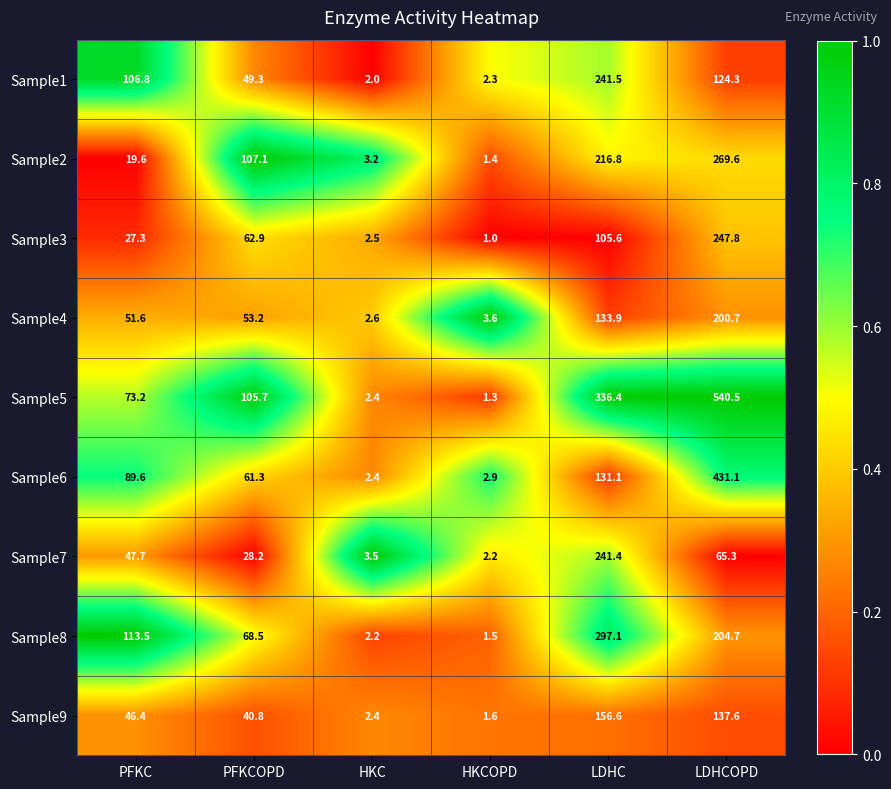

Is it true that Sample6 equals 89.6 at PFKC?

True